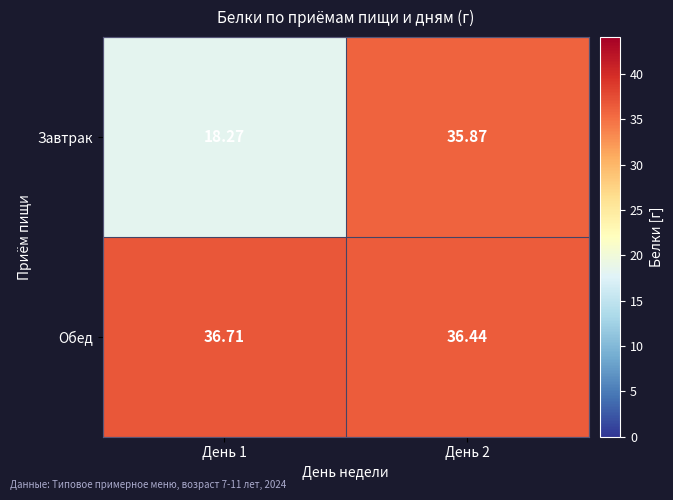

Which series has the largest total across all categories?

Обед